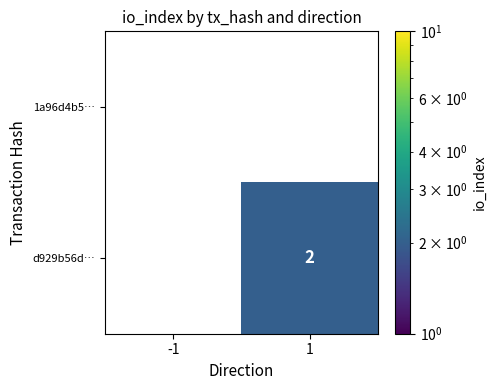

Reading right to left, extract all data points from this chart.

1a96d4b5…: 0	0
d929b56d…: 2	0